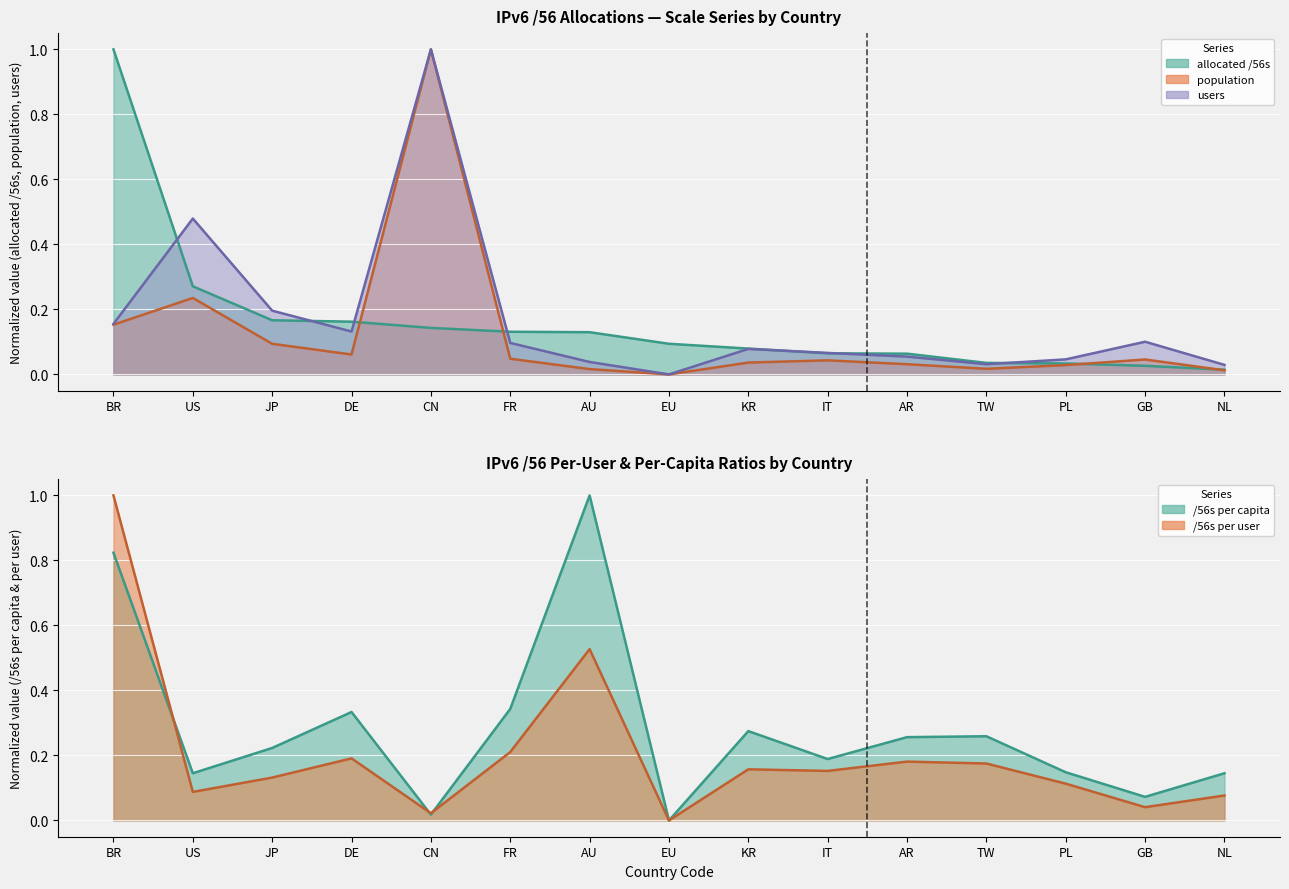

Is it true that allocated_56s equals 0.0 at NL?

False